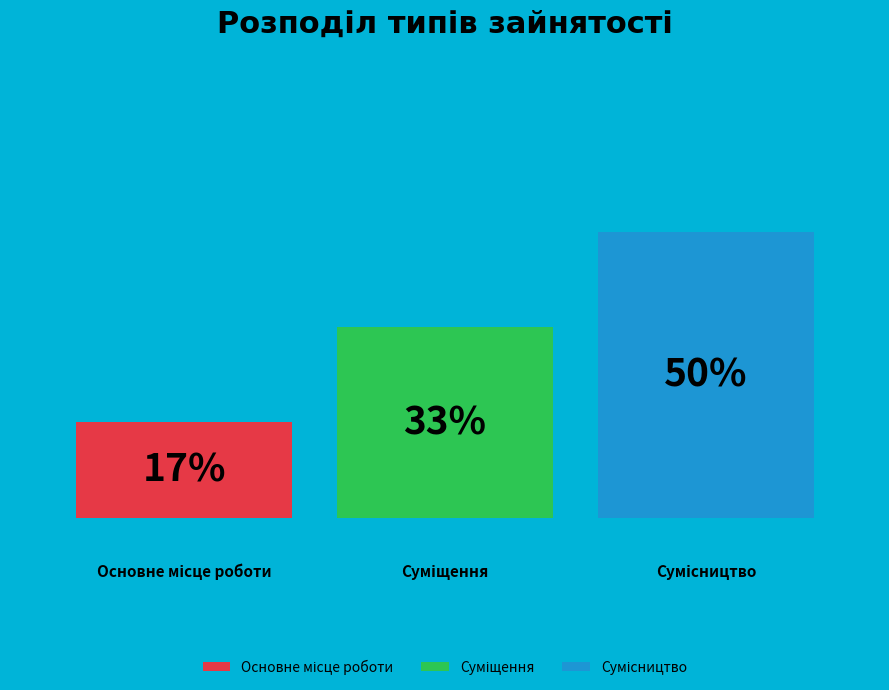

How many groups of bars are there?

1